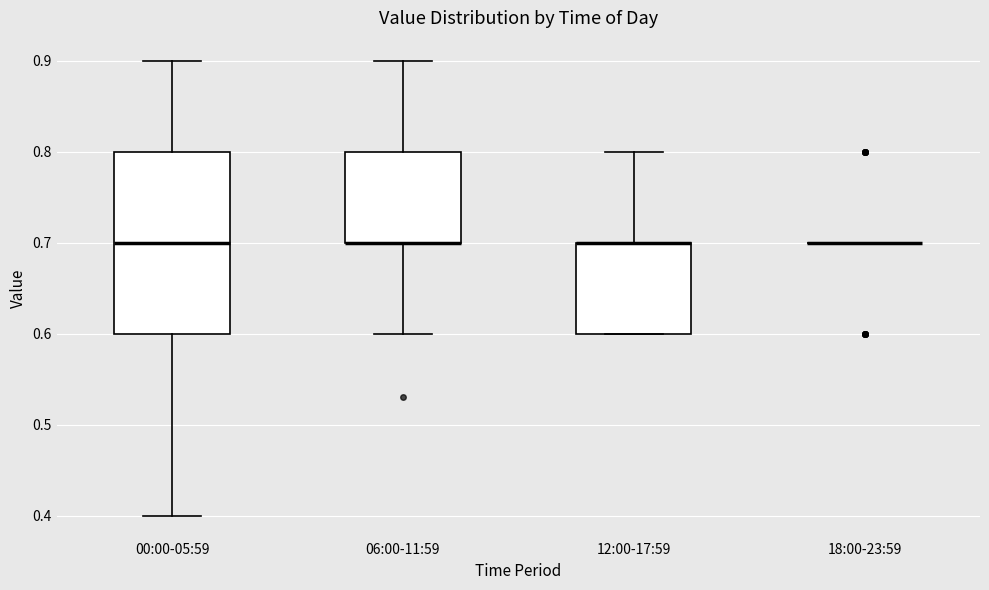

Reading left to right, transcribe this box plot: for each box, give where its median line is, the range the box spans, and where its two whiskers end, as read against the y-axis. The values are not printed on the chart, so give them approximately, as read against the axis.

00:00-05:59: median 0.7, box 0.6 to 0.8, whiskers 0.4 to 0.9
06:00-11:59: median 0.7 (drawn on the box's lower edge), box 0.7 to 0.8, whiskers 0.6 to 0.9
12:00-17:59: median 0.7 (drawn on the box's upper edge), box 0.6 to 0.7, whiskers 0.6 to 0.8
18:00-23:59: box collapsed to a line at 0.7, whiskers 0.7 to 0.7